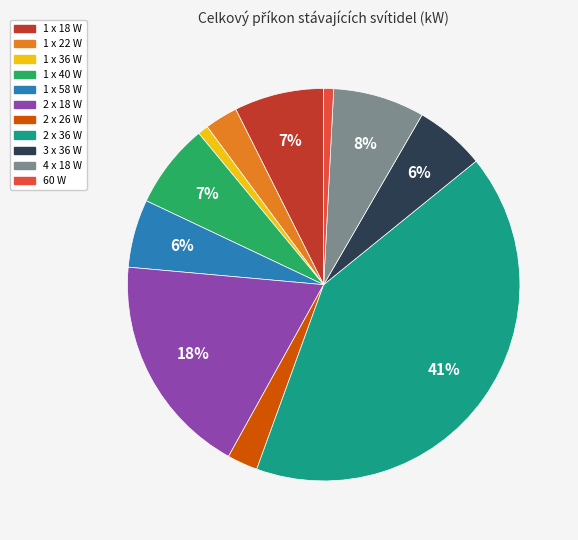

To the nearest percent, what is the difference between the 3 x 36 W and 4 x 18 W slice percentages?

2%